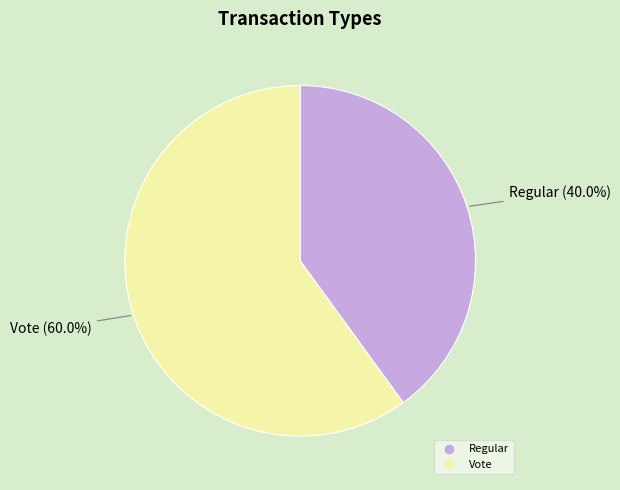

Which category has the biggest portion of the pie?

Vote